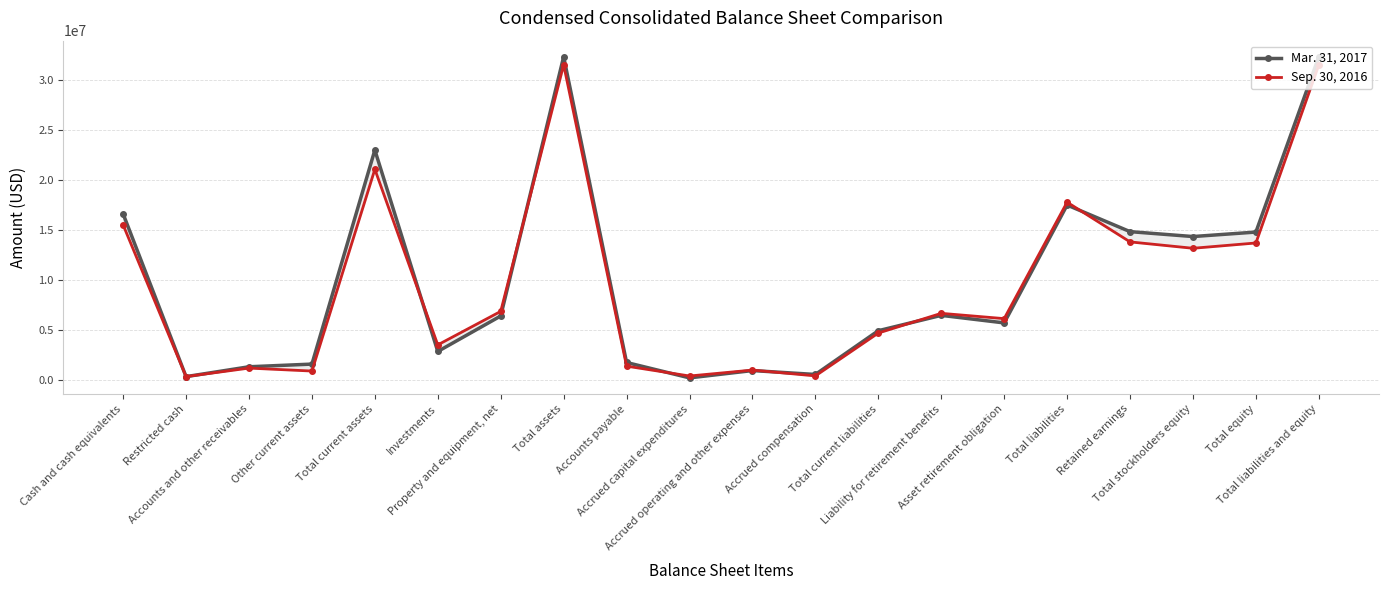

What is the spread (max minus min) of values at Property and equipment, net?

461000